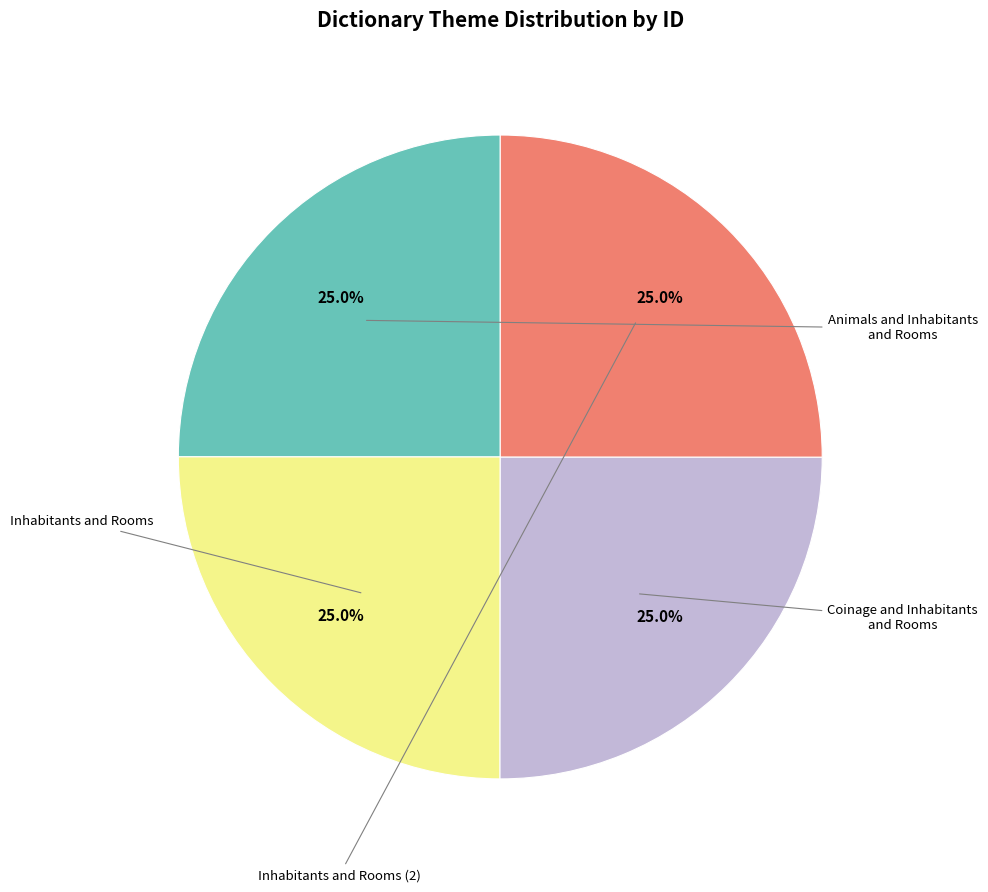

Does any single category account for the majority?

No